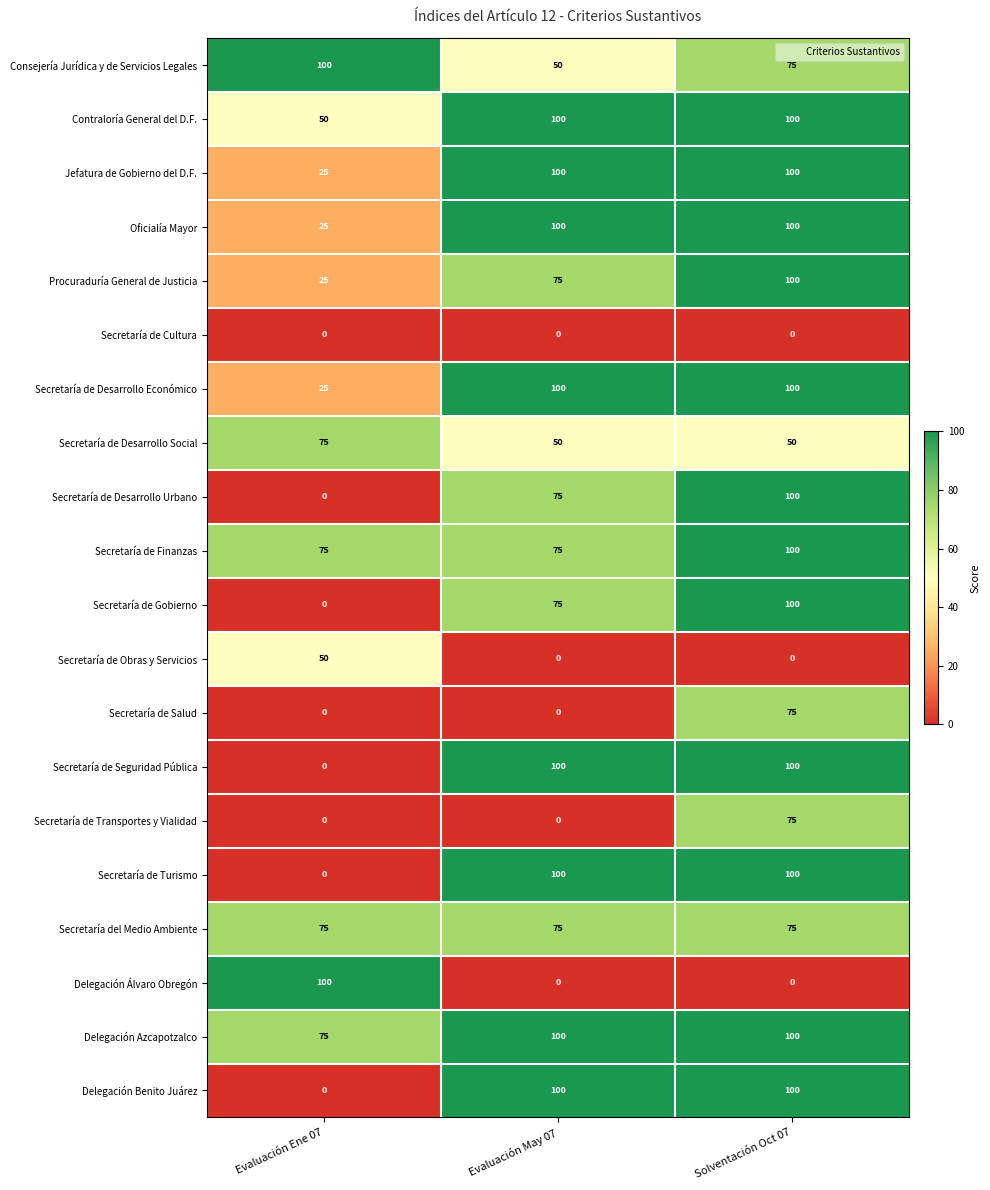

True or false: Consejería Jurídica y de Servicios Legales has a value of 16 at Evaluación May 07.

False